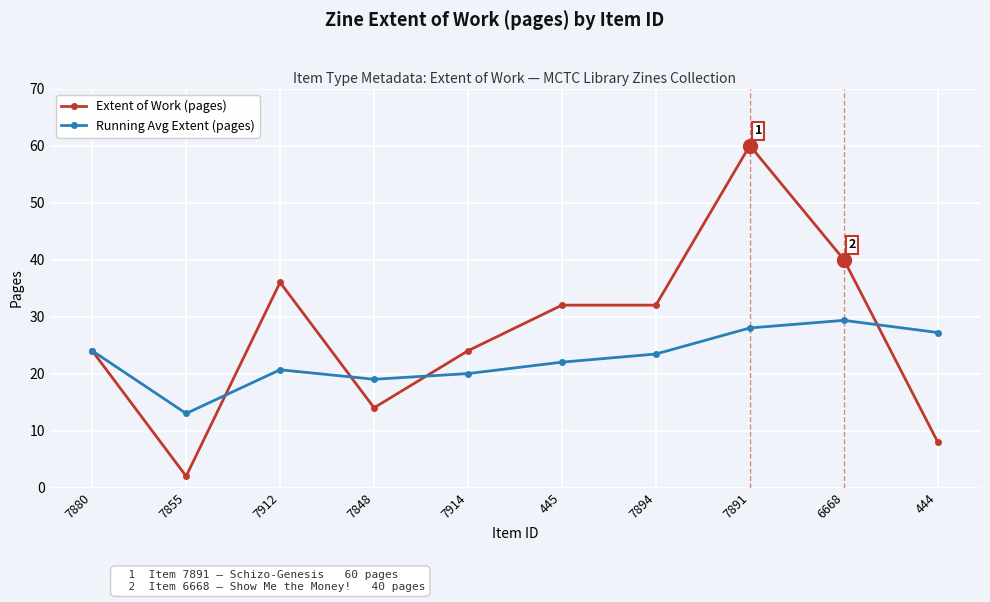

Does the chart display data point markers on the line(s)?

Yes